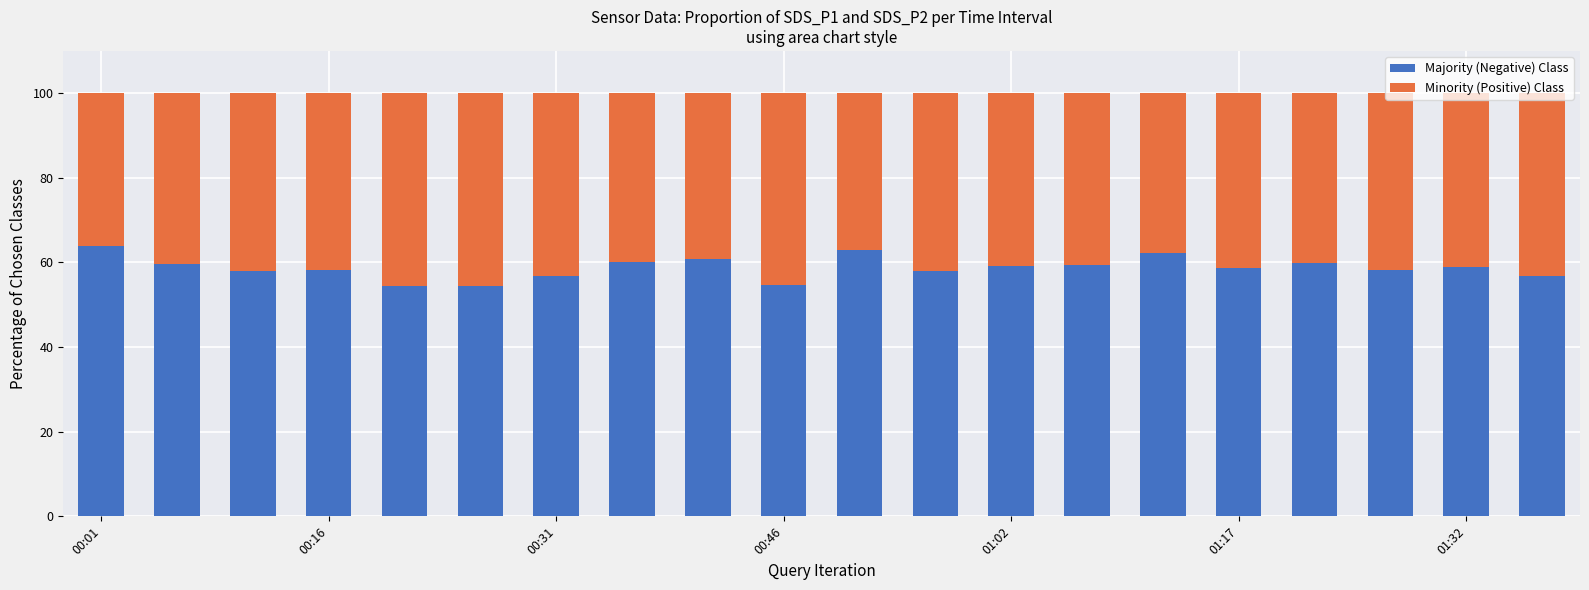

What is the sum of all Majority (Negative) Class values?

1175.0